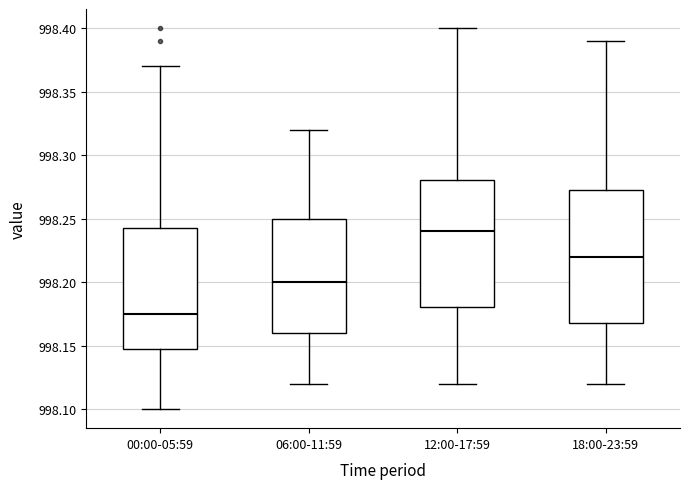

Reading left to right, read every box against the y-axis: the position of its median line, the range the box covers, and the ends of its whiskers. The values are not printed on the chart, so give them approximately, as read against the axis.

00:00-05:59: median 998.175, box 998.150 to 998.245, whiskers 998.100 to 998.370
06:00-11:59: median 998.200, box 998.160 to 998.250, whiskers 998.120 to 998.320
12:00-17:59: median 998.240, box 998.180 to 998.280, whiskers 998.120 to 998.400
18:00-23:59: median 998.220, box 998.170 to 998.275, whiskers 998.120 to 998.390